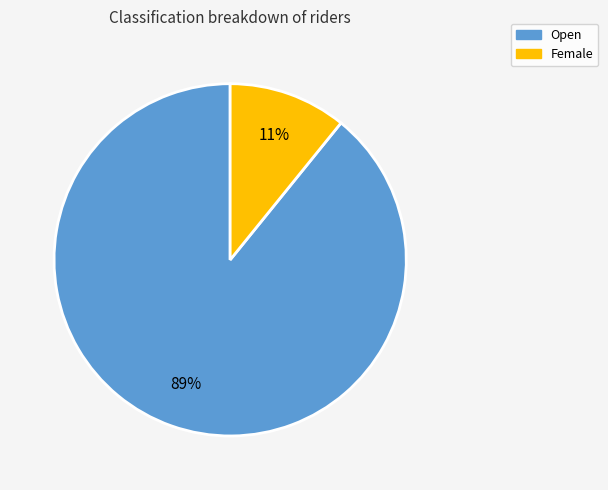

True or false: Female accounts for 1% of the total.

False